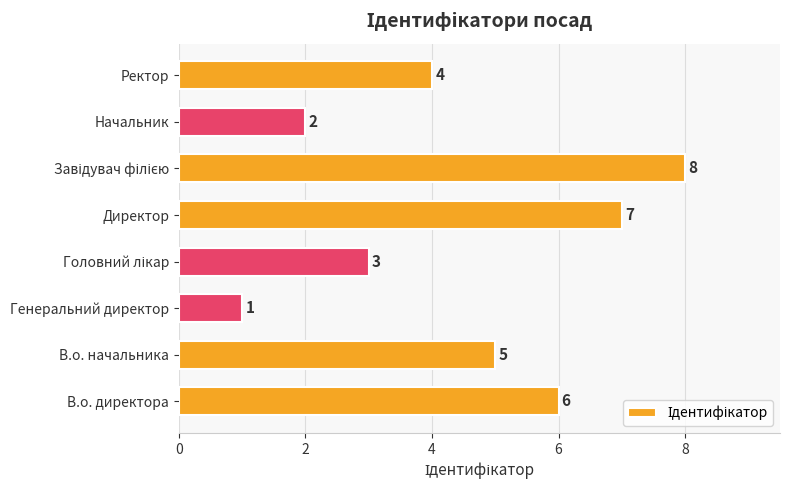

Which has a higher value, Генеральний директор or Директор?

Директор